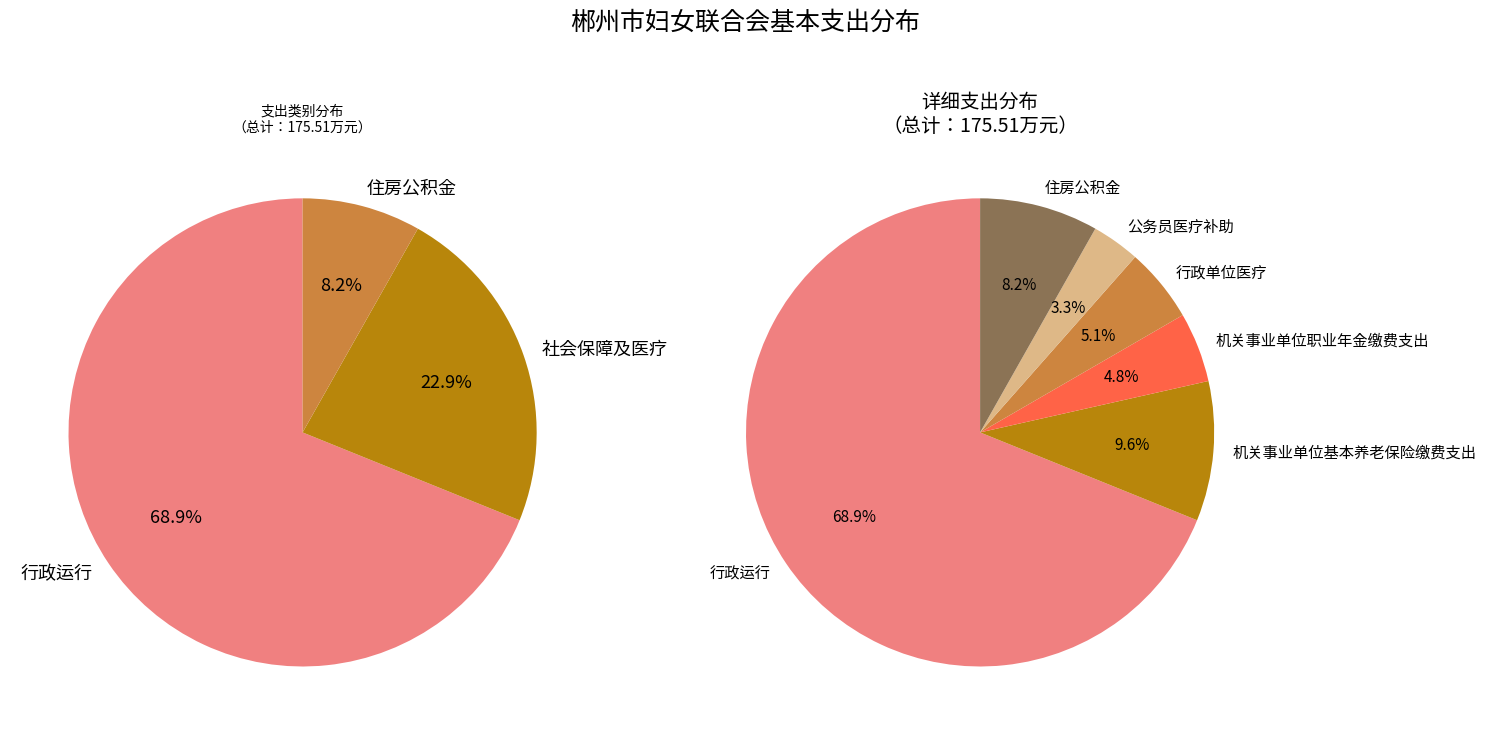

Does 行政运行 account for over 50% of the chart?

Yes